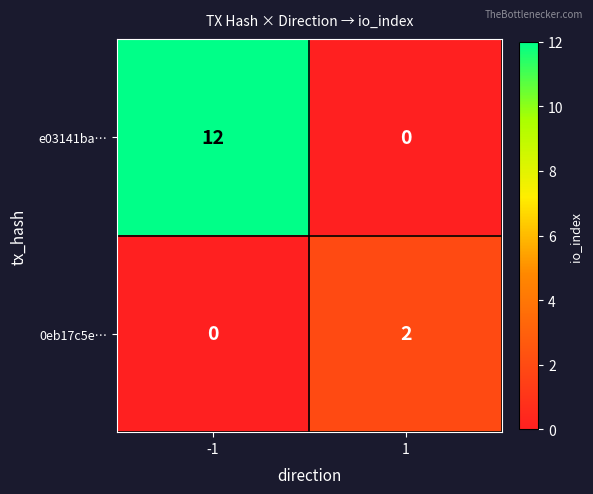

Which series has the widest spread of values?

e03141ba…